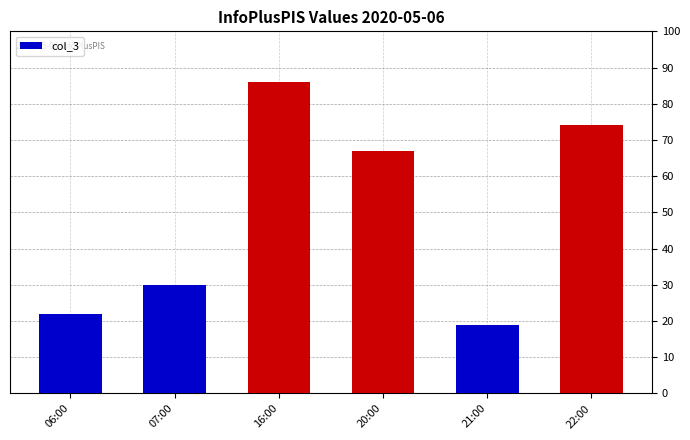

What is the greatest value displayed?

86